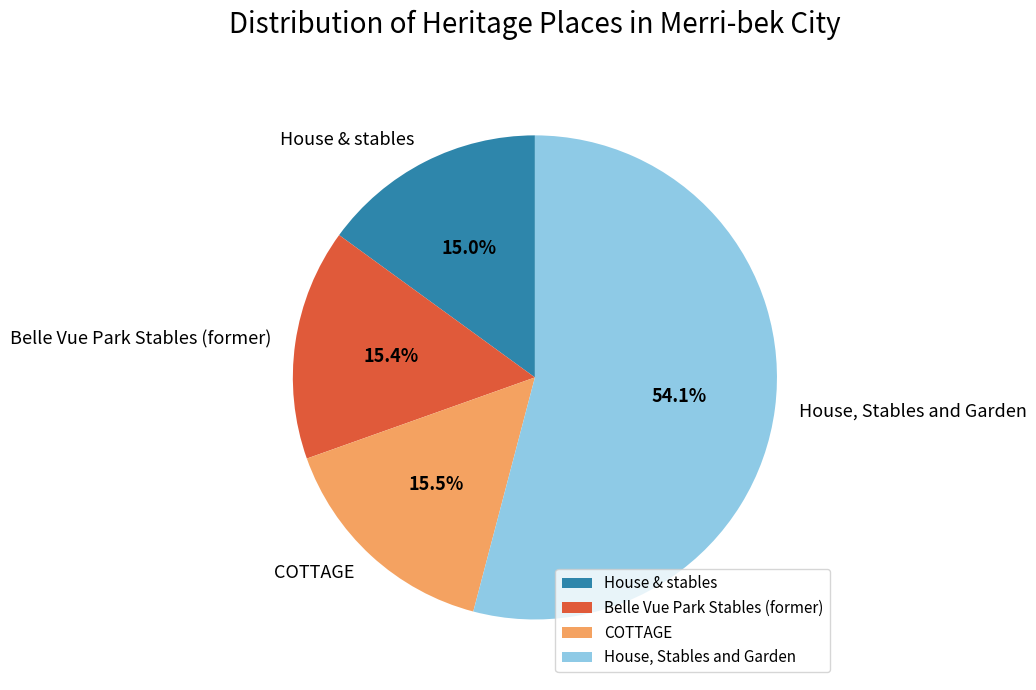

Which has a higher value, Belle Vue Park Stables (former) or House, Stables and Garden?

House, Stables and Garden